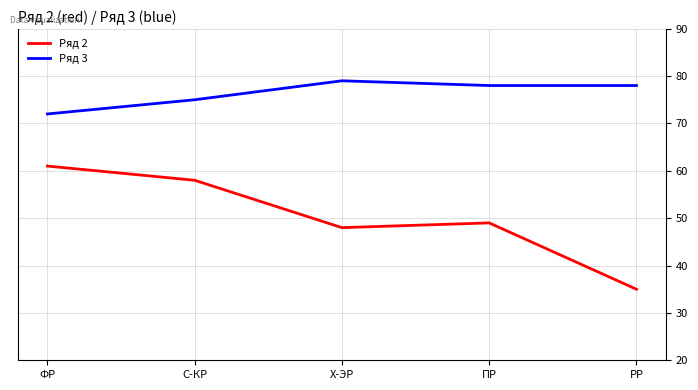

At РР, list the series in order from largest to smallest.

Ряд 3, Ряд 2